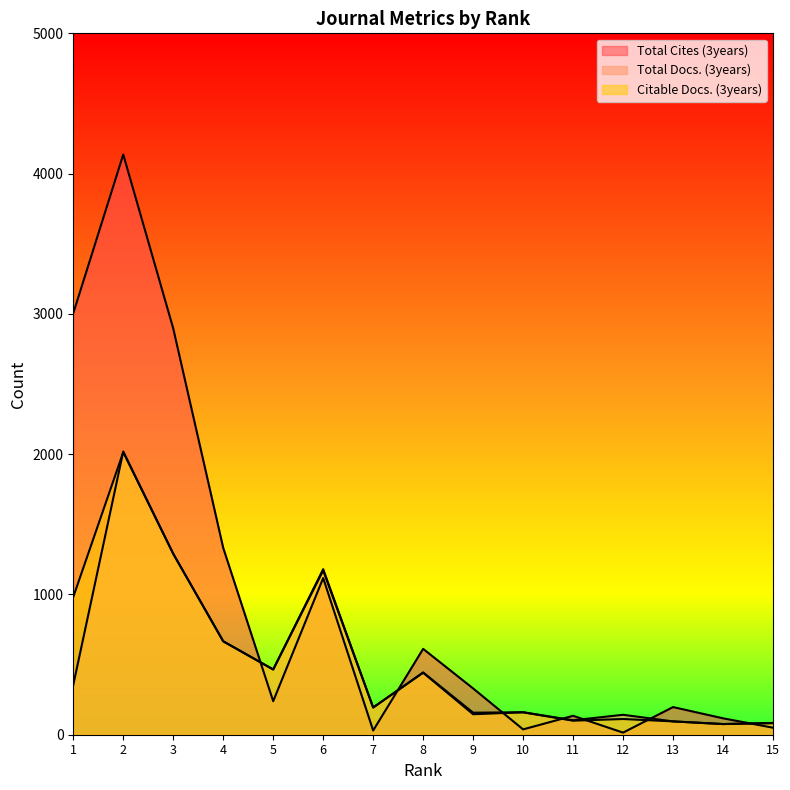

At which category does Total Docs. (3years) reach its first local peak?

2